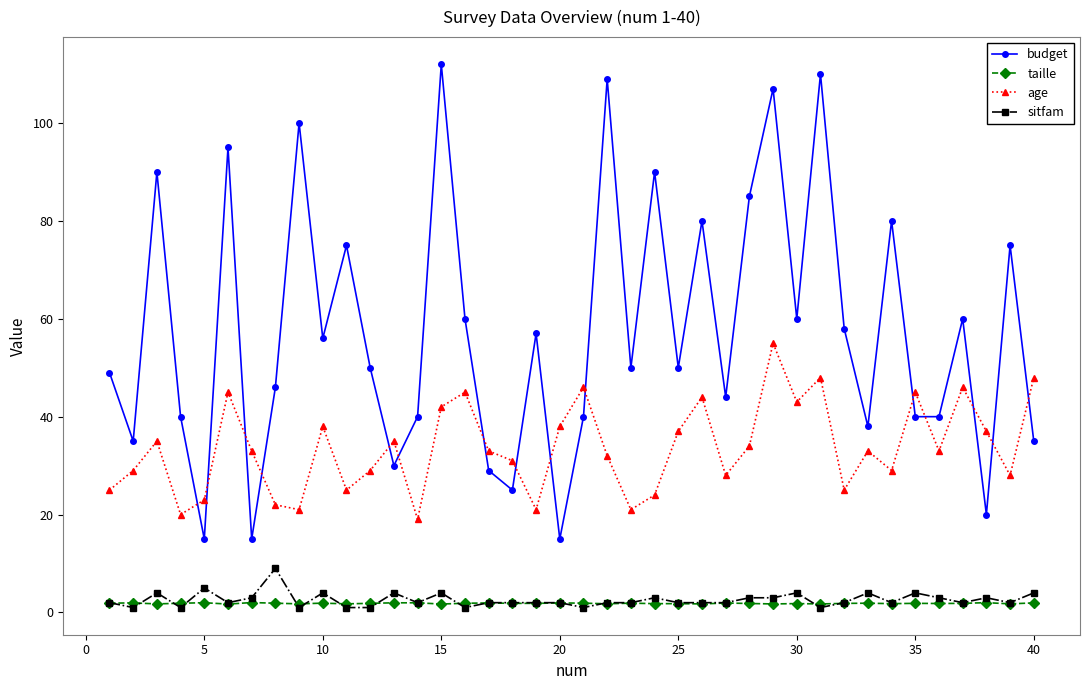

How many distinct data groups are displayed?

4